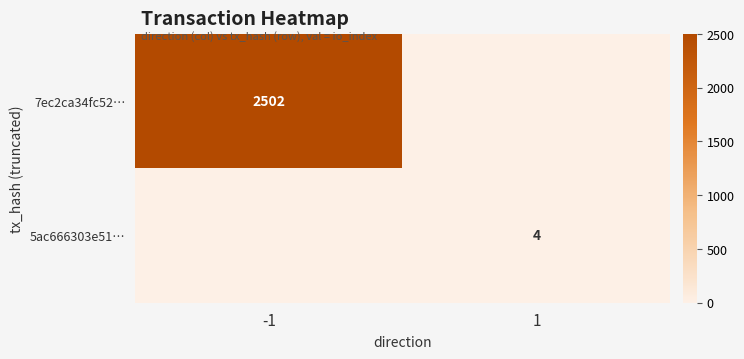

The value of 5ac666303e51… at 1 is 4. True or false?

True